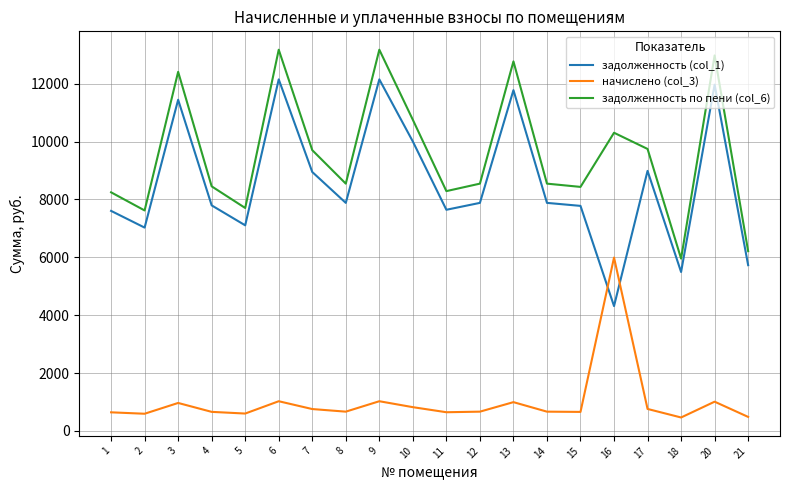

Which series changed the most between 8 and 10?

задолженность по пени (col_6)